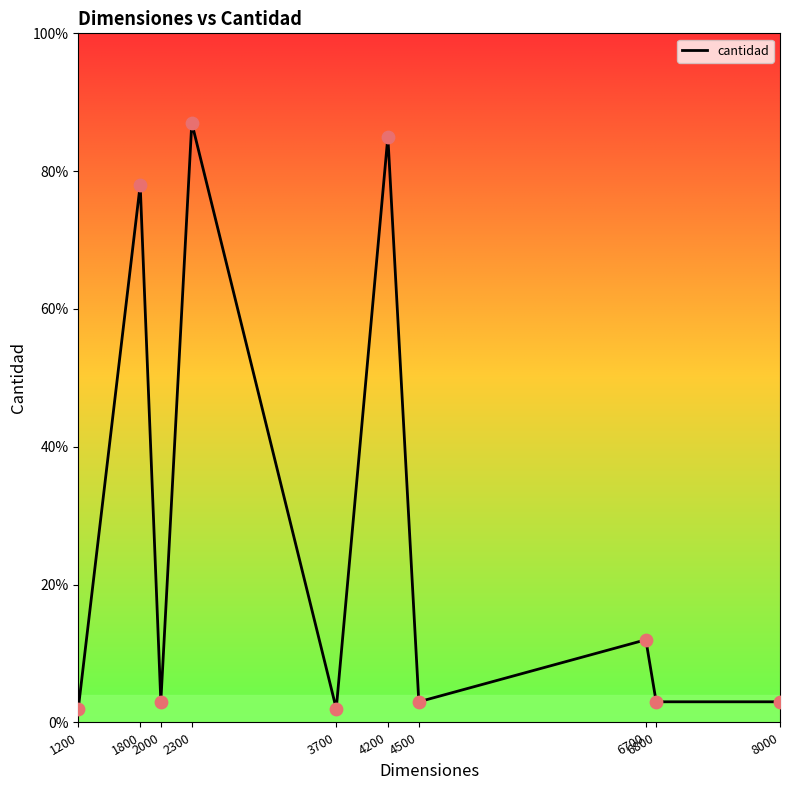

What is the change in value from 1200 to 8000?

+1